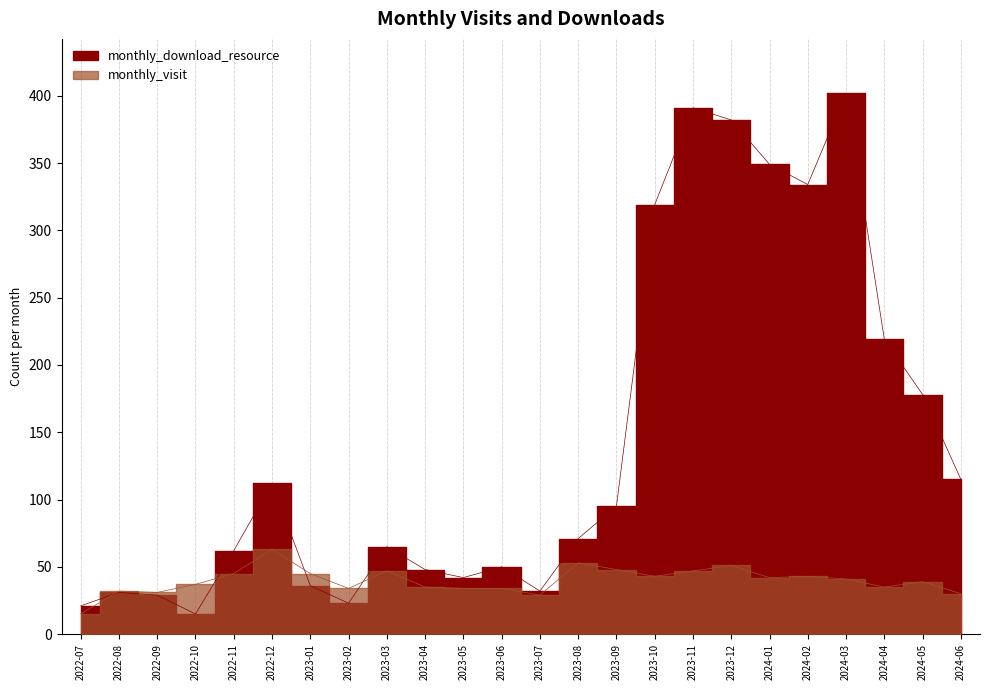

What is the average value of the monthly_visit series?

40